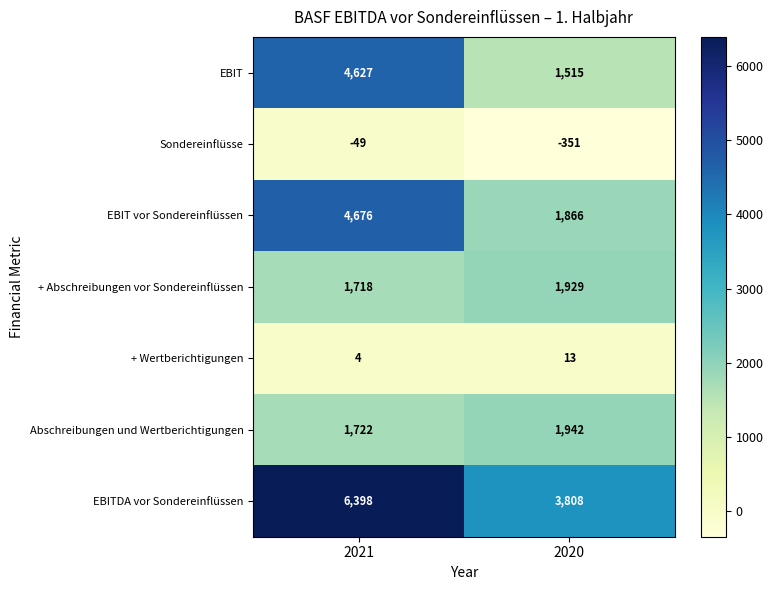

What is the difference between the maximum and minimum values in the + Abschreibungen vor Sondereinflüssen series?

211